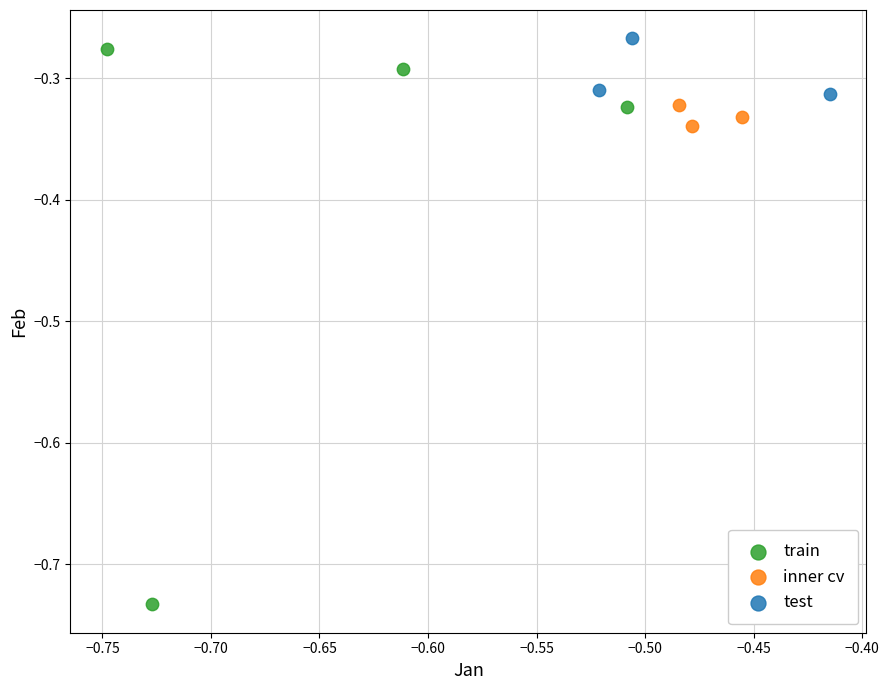

Which series contains the lowest Y value?

train